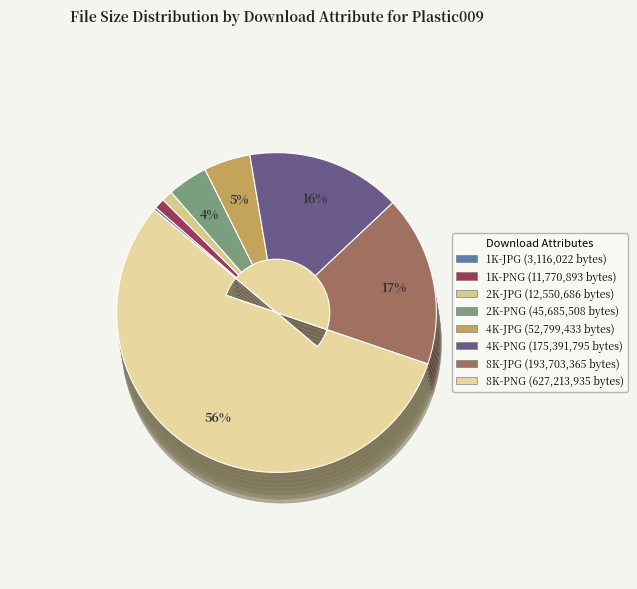

Is the sum of 1K-PNG and 8K-JPG greater than half?

No